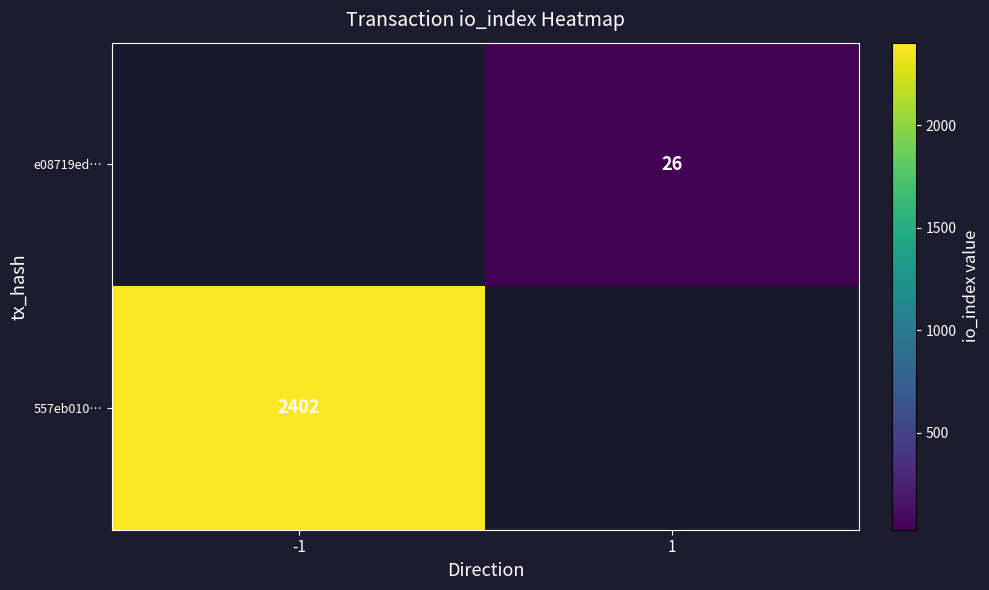

Is it true that 557eb010… equals 2402 at -1?

True